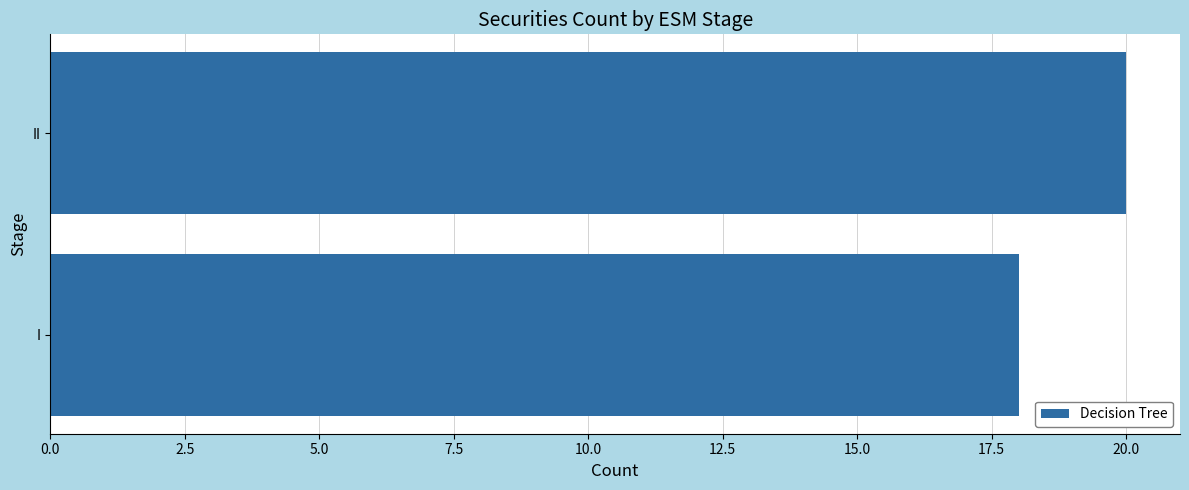

What is the sum of the values at II and I?

38